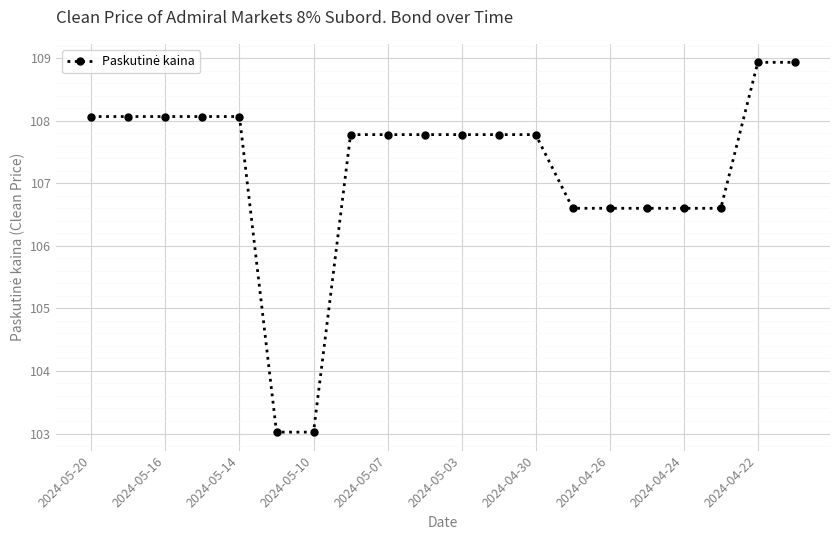

Reading left to right, extract all data points from this chart.

108.1	108.1	108.1	108.1	108.1	103.0	103.0	107.8	107.8	107.8	107.8	107.8	107.8	106.6	106.6	106.6	106.6	106.6	108.9	108.9